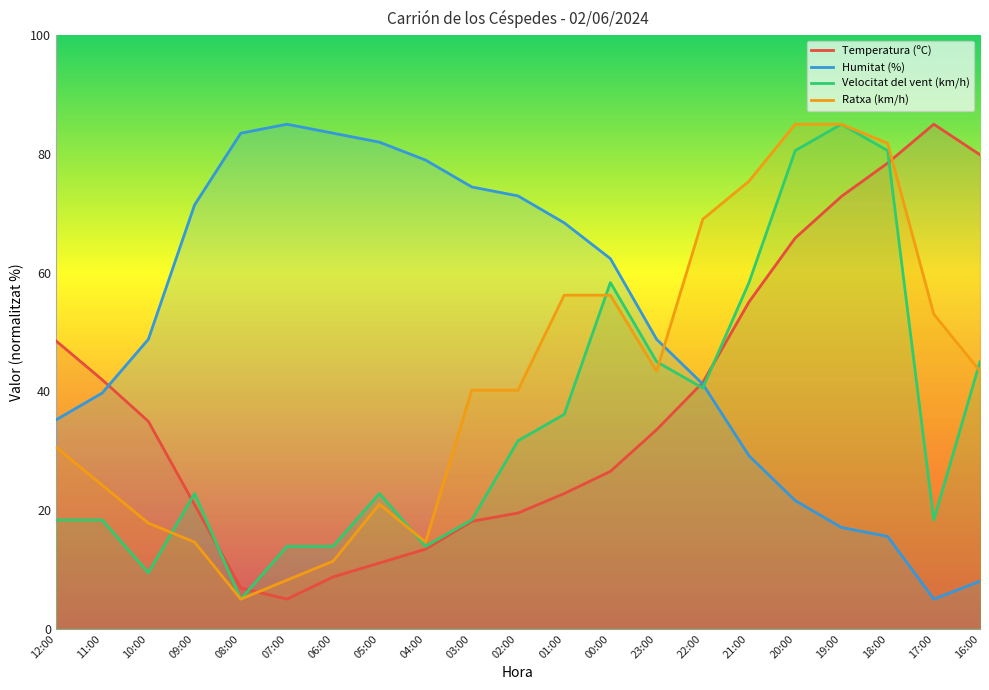

The value of Temperatura (ºC) at 09:00 is 28.6. True or false?

False